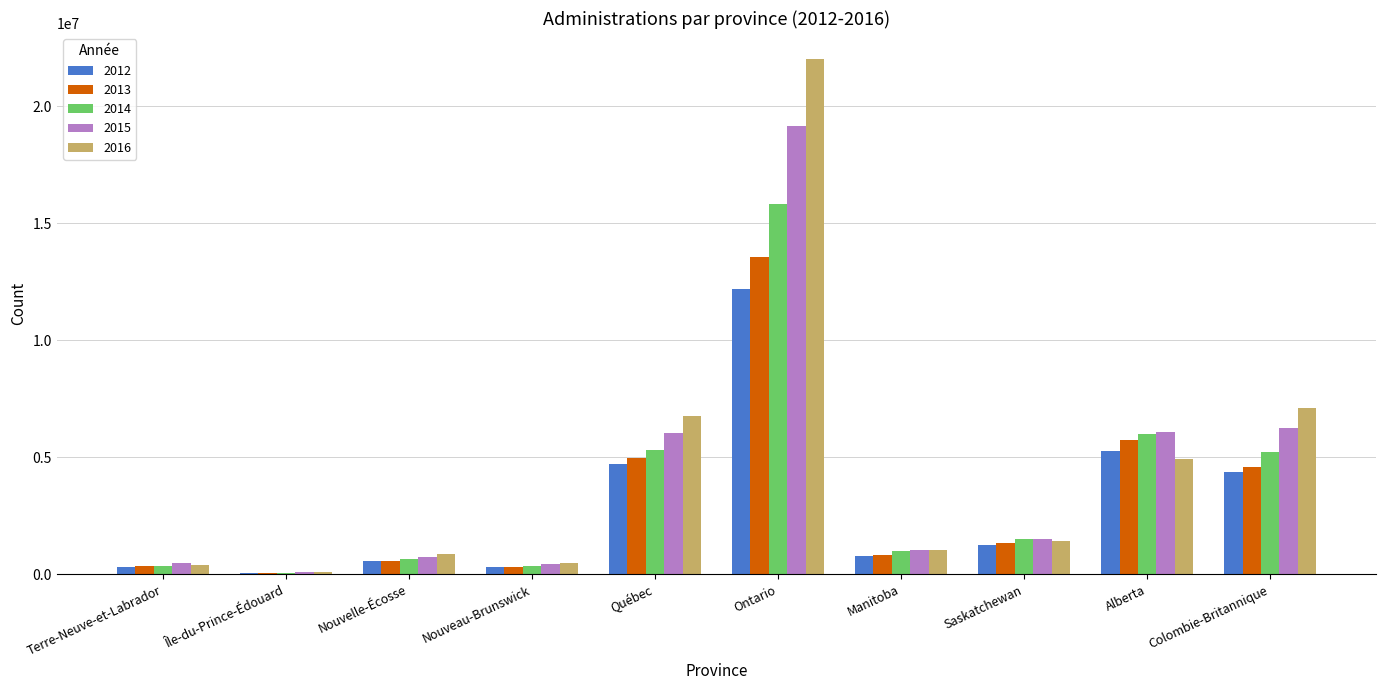

What is the spread (max minus min) of values at Alberta?

1181468